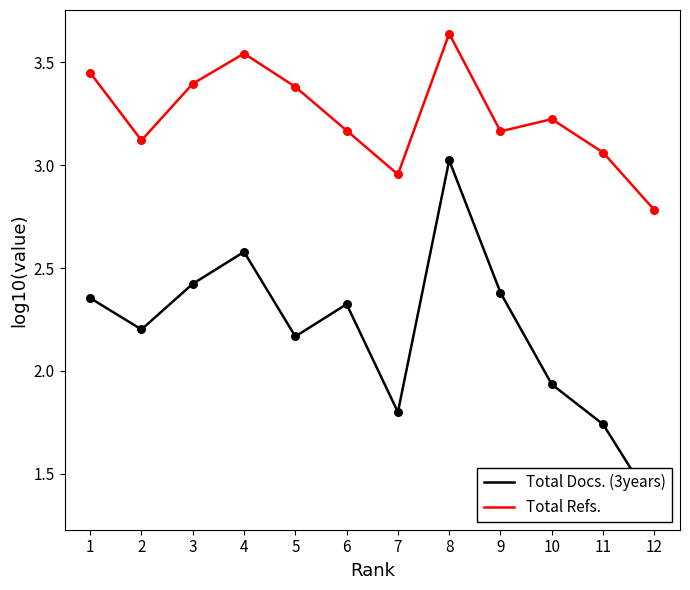

What is the total value across all series at 8?

6.7